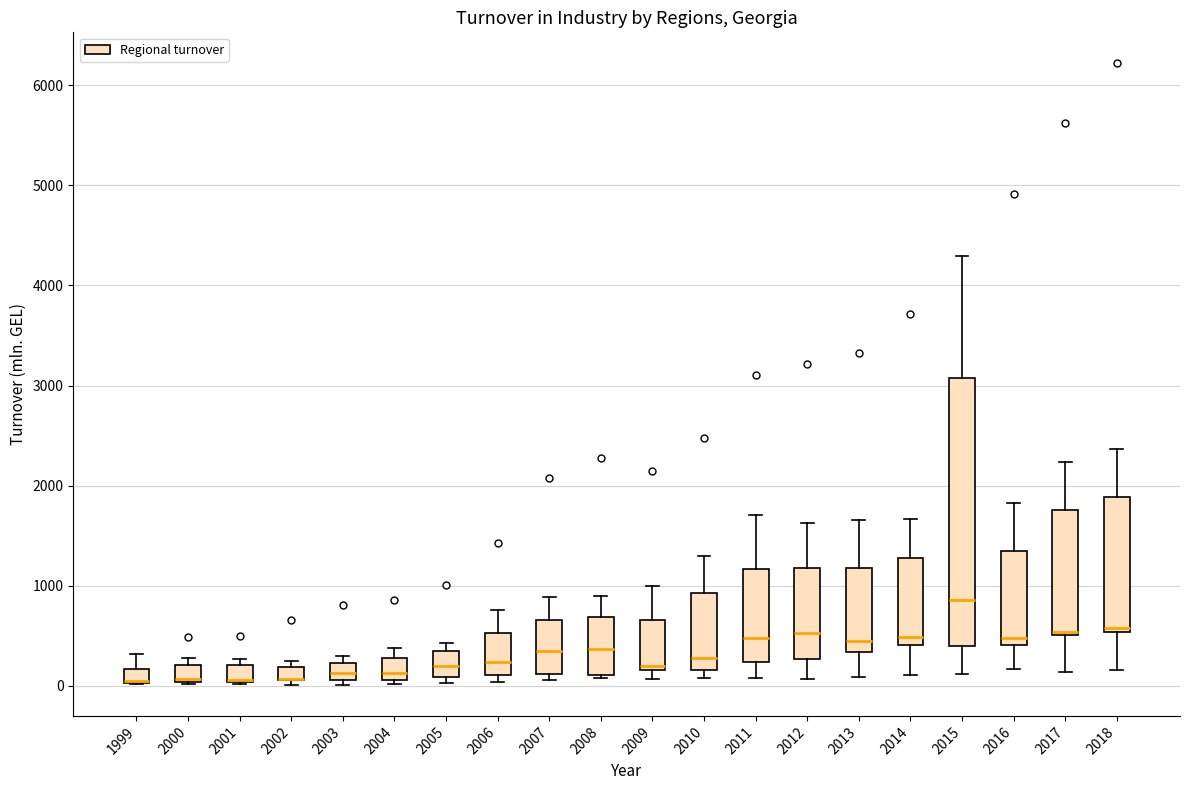

Which box is the tallest, from its lower edge to its upper edge?

2015